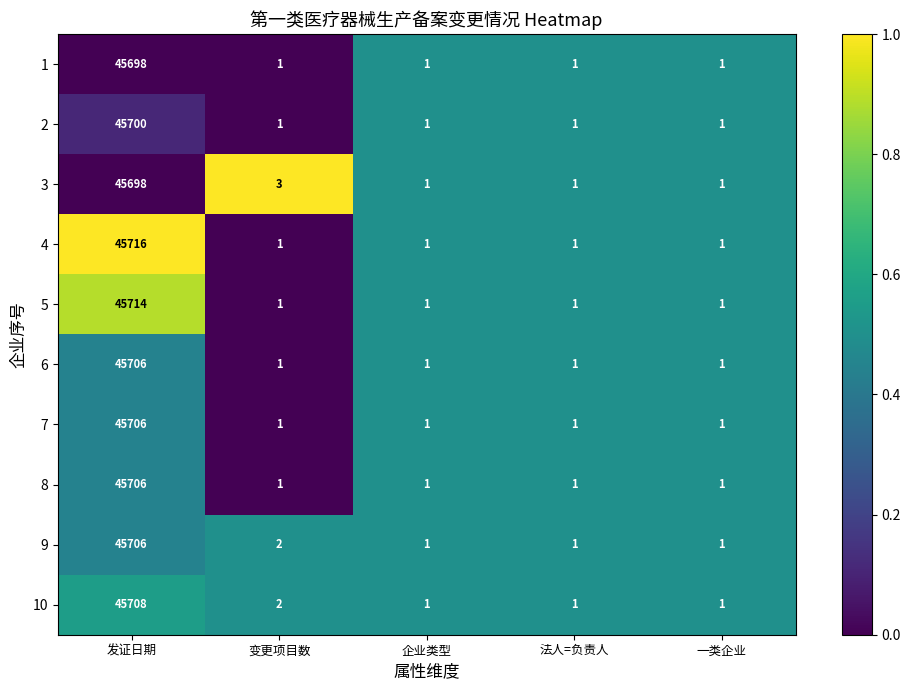

Is it true that 8 equals 1 at 法人=负责人?

True